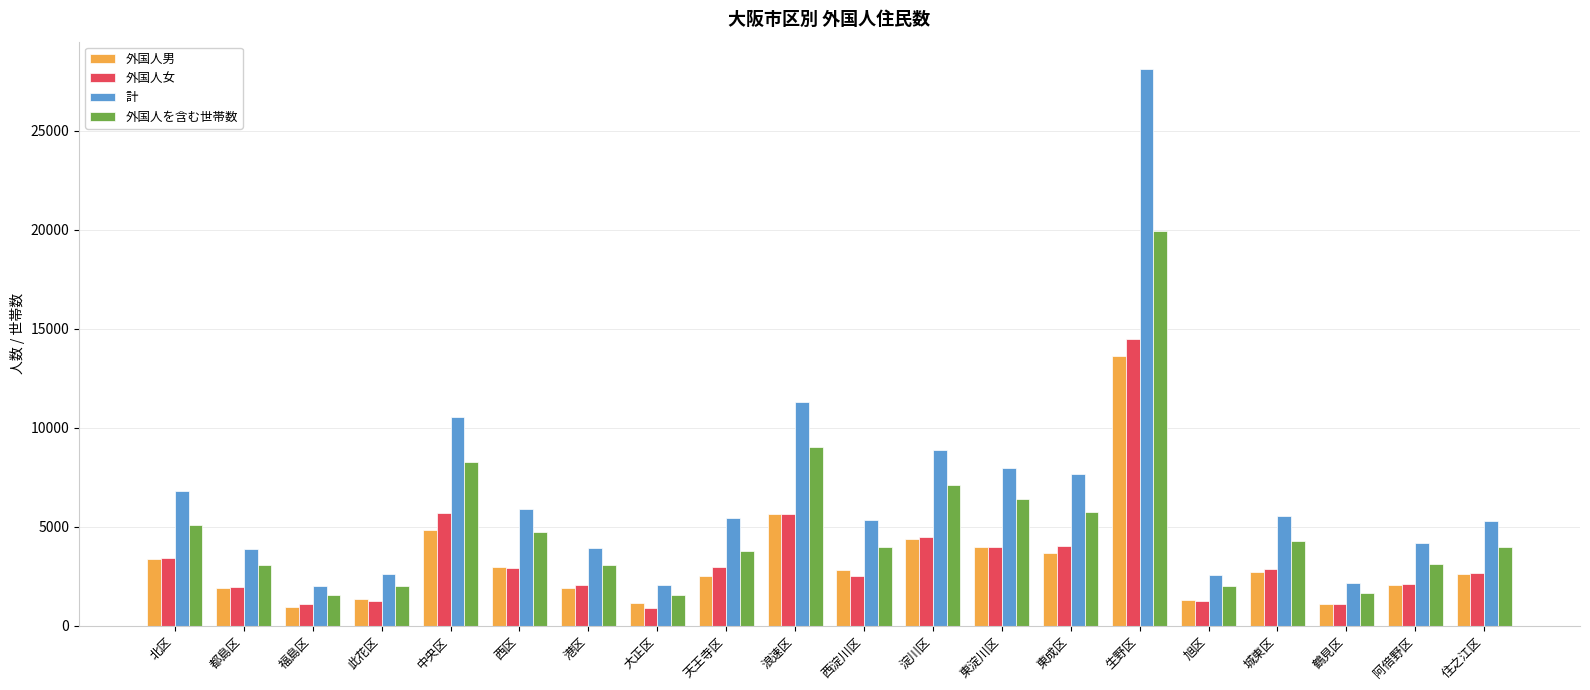

What is the spread (max minus min) of values at 住之江区?

2647